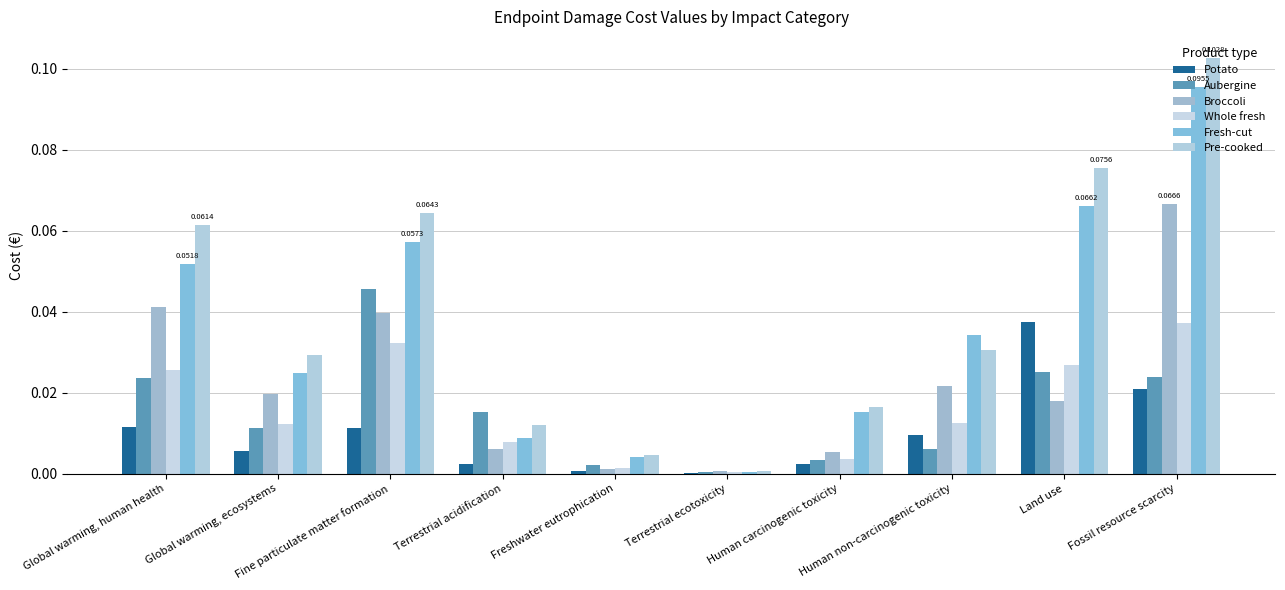

Which series has the largest total across all categories?

Pre-cooked